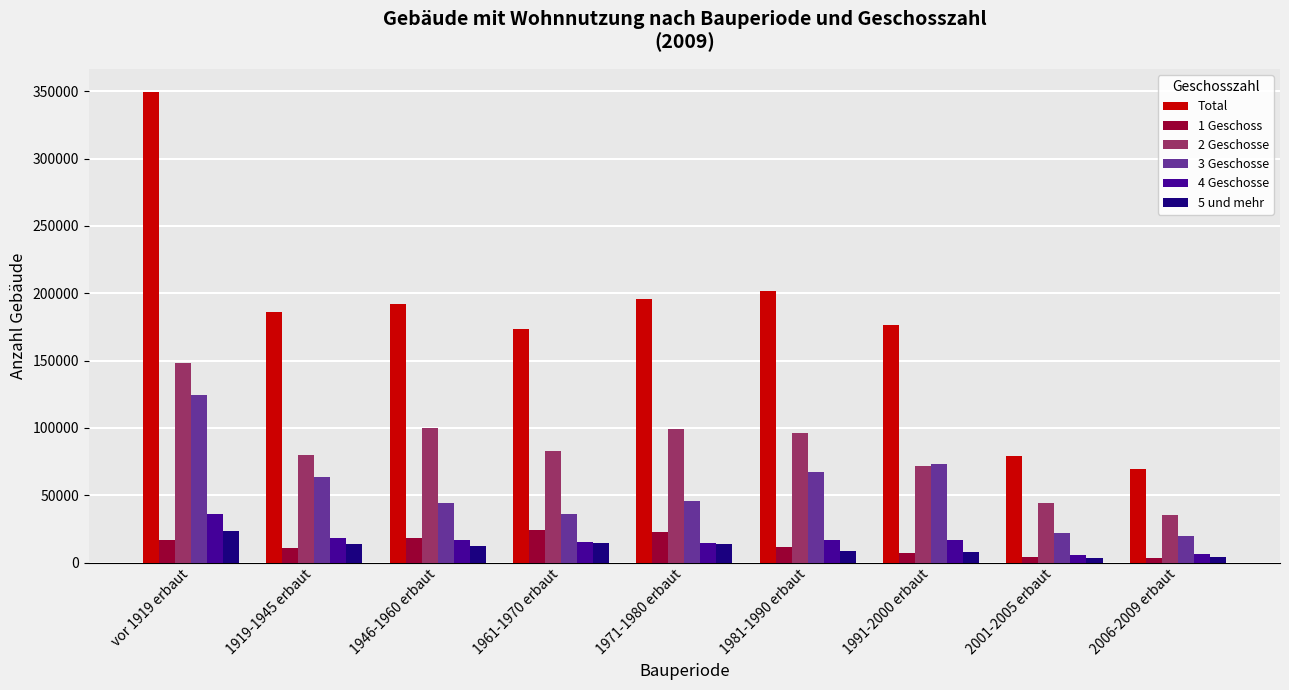

How many data points in 1 Geschoss are less than 11949?

4